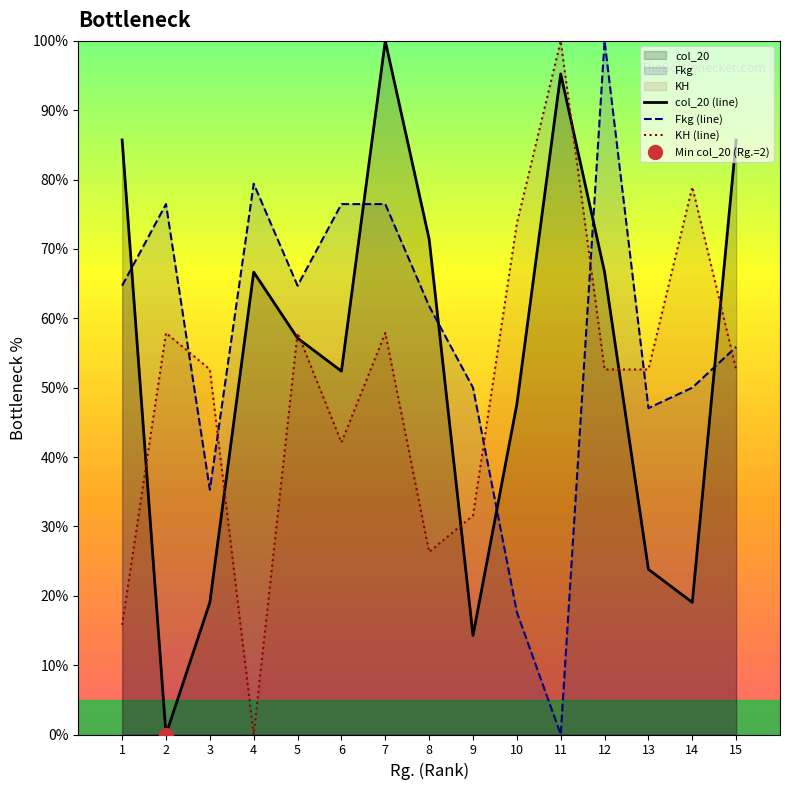

Reading right to left, extract all data points from this chart.

col_20 (line): 85.7	19.0	23.8	66.7	95.2	47.6	14.3	71.4	100.0	52.4	57.1	66.7	19.0	0.0	85.7
Fkg (line): 55.9	50.0	47.1	100.0	0.0	17.6	50.0	61.8	76.5	76.5	64.7	79.4	35.3	76.5	64.7
KH (line): 52.6	78.9	52.6	52.6	100.0	73.7	31.6	26.3	57.9	42.1	57.9	0.0	52.6	57.9	15.8